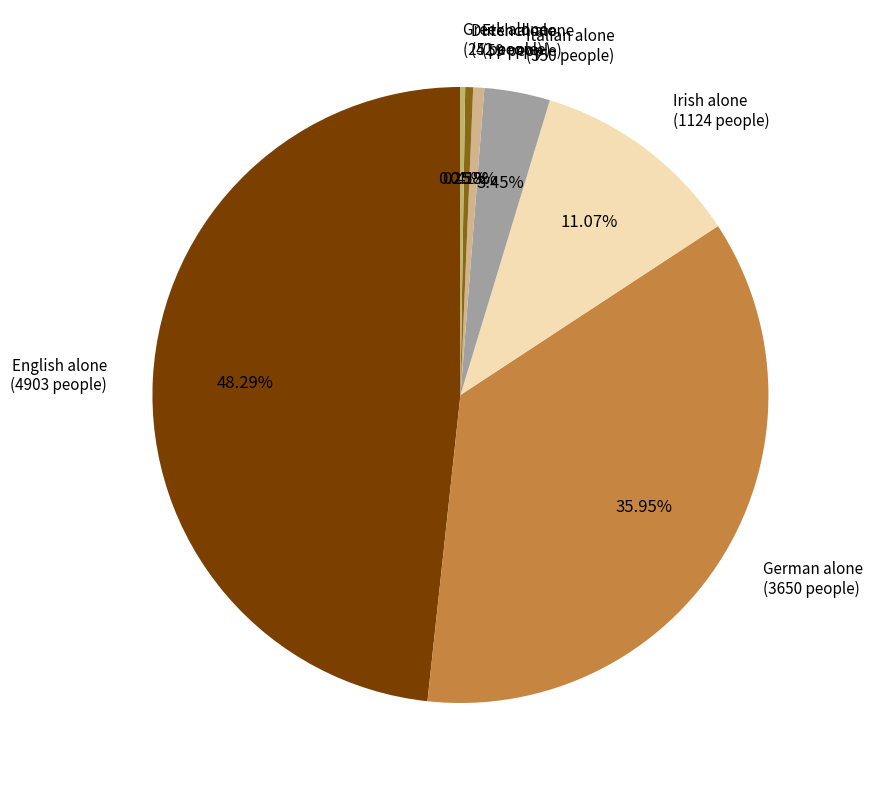

How much of the chart is everything except Irish alone?

88.9%